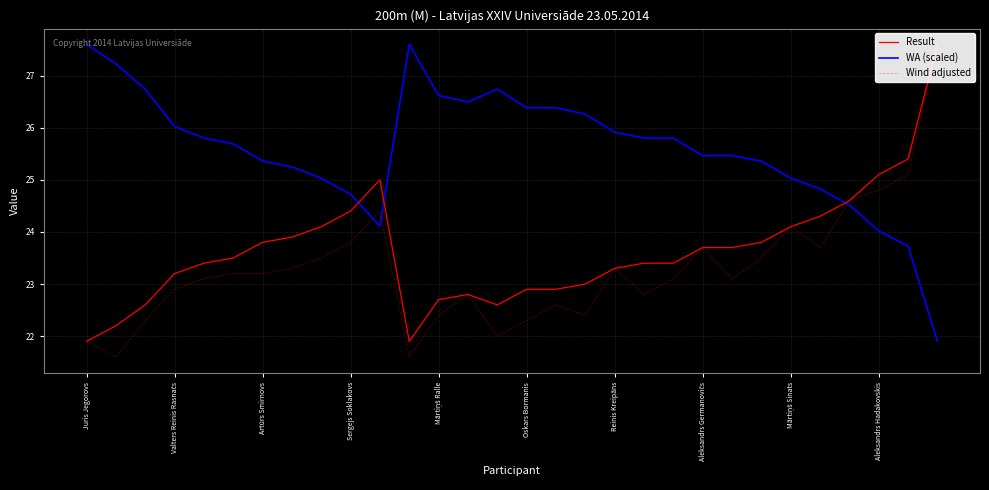

What is the difference between the maximum and minimum values in the Wind adjusted series?

6.0